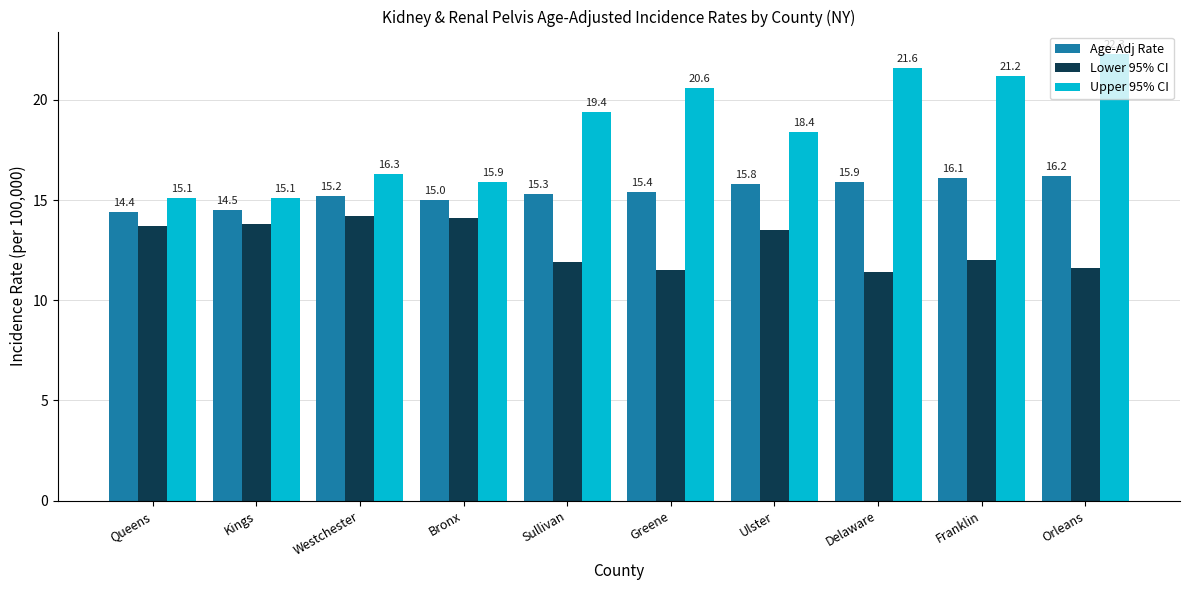

List the series in order of their overall mean, lowest first.

Lower 95% CI, Age-Adj Rate, Upper 95% CI